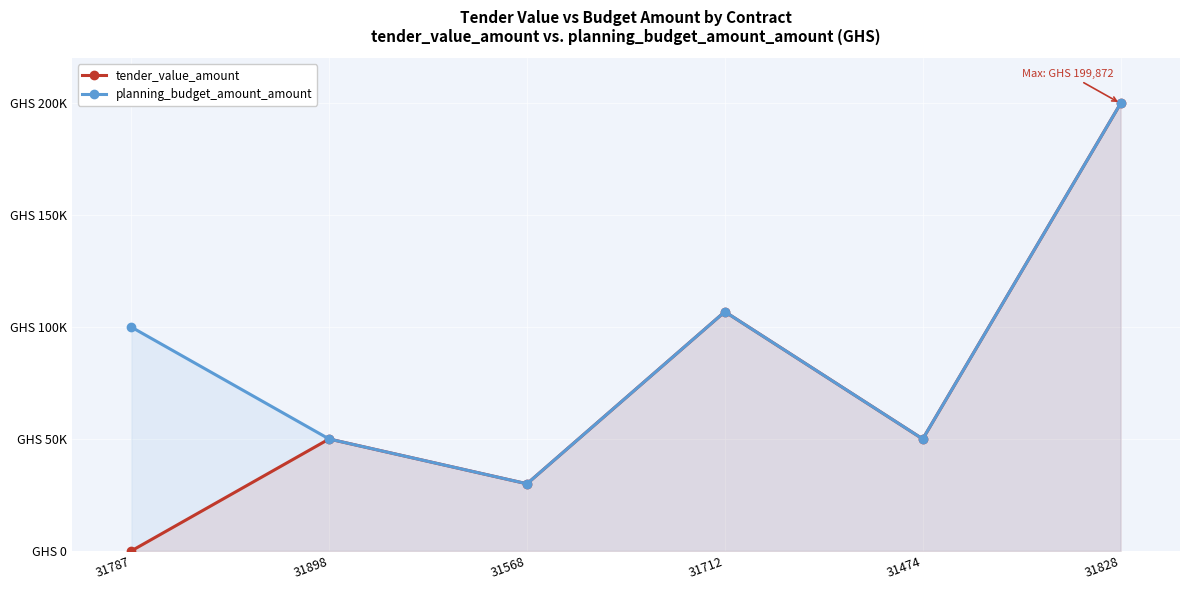

True or false: planning_budget_amount_amount has a value of 121761 at 31828.

False